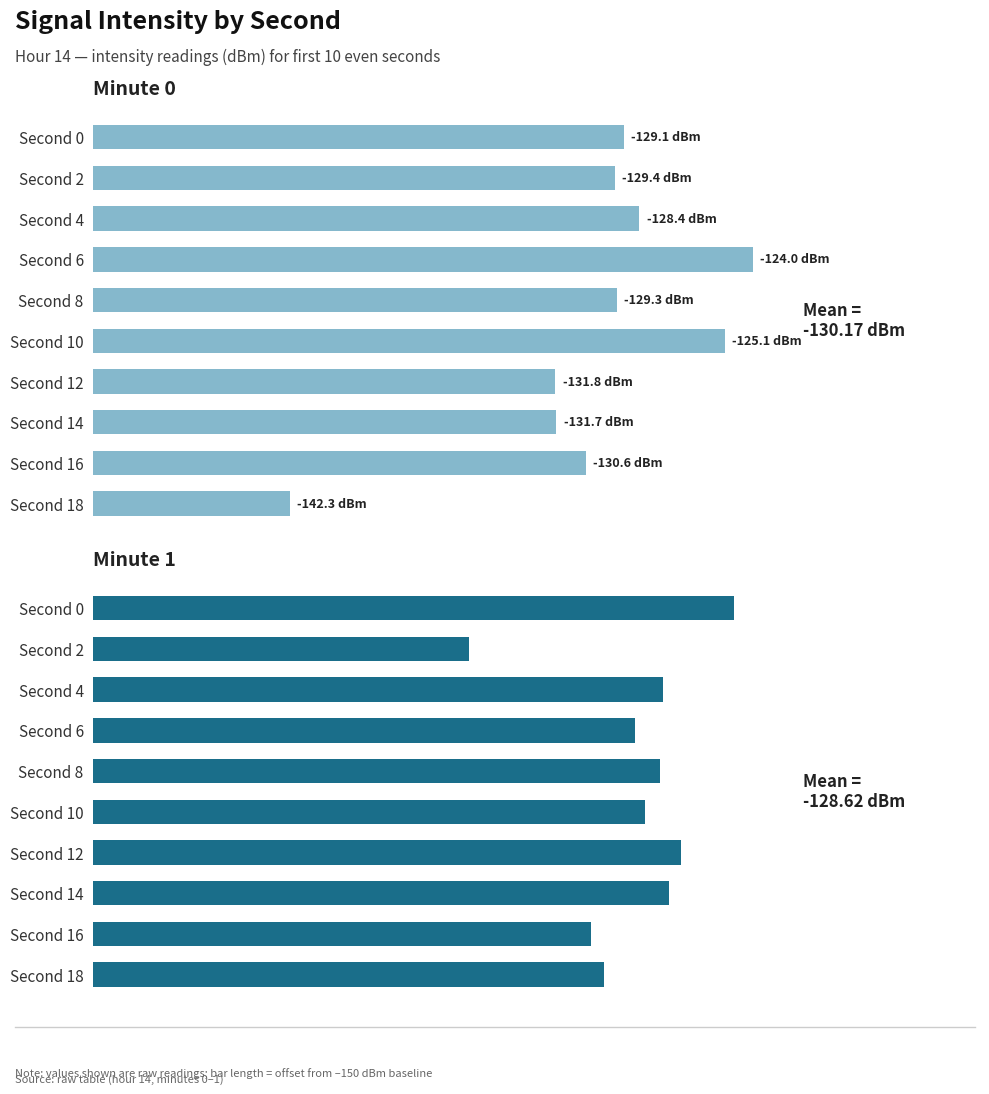

List the series in order of their peak value, highest first.

minute 0, minute 1